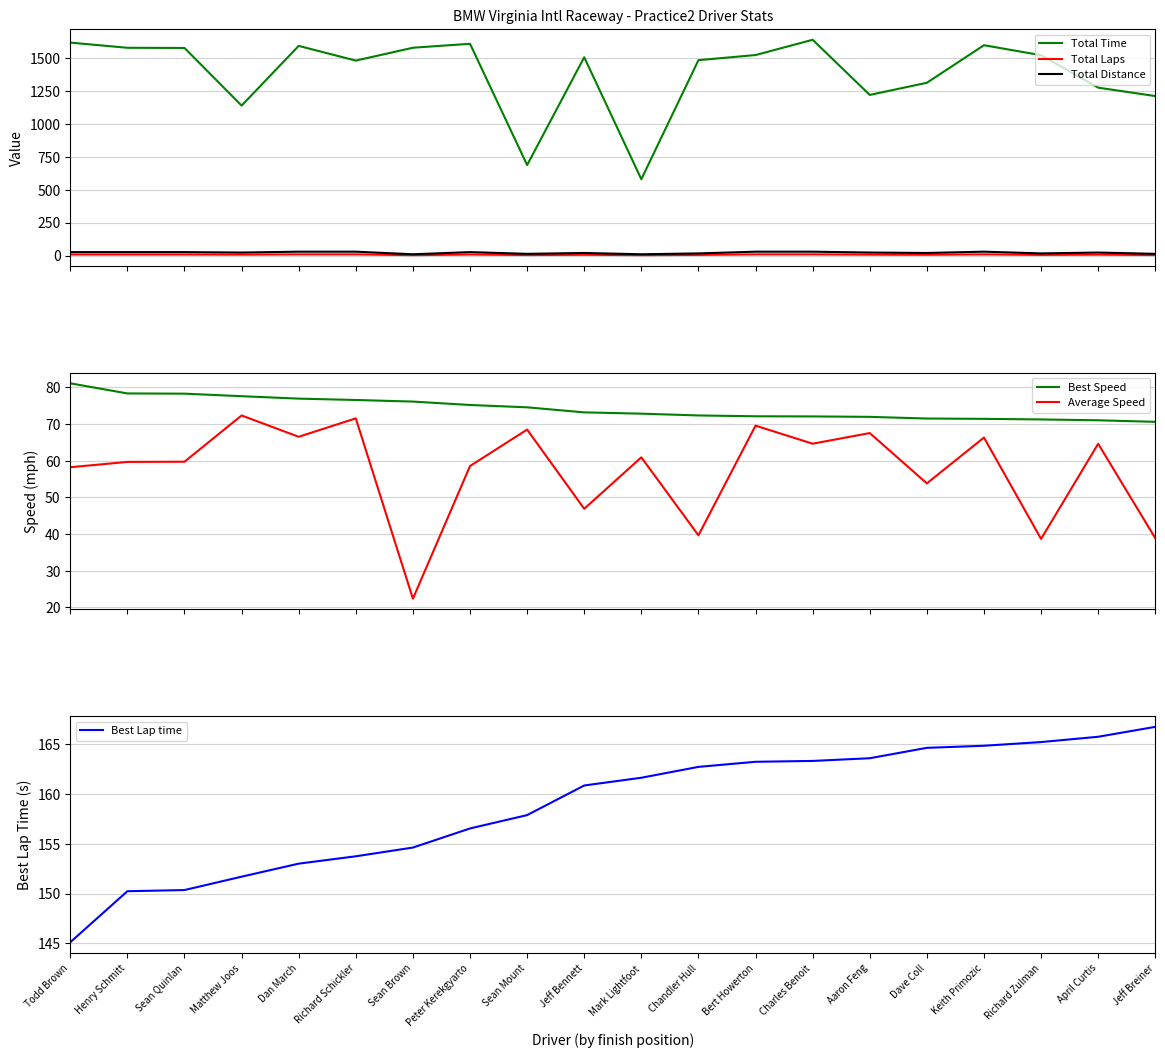

What position from the left is Dan March?

5